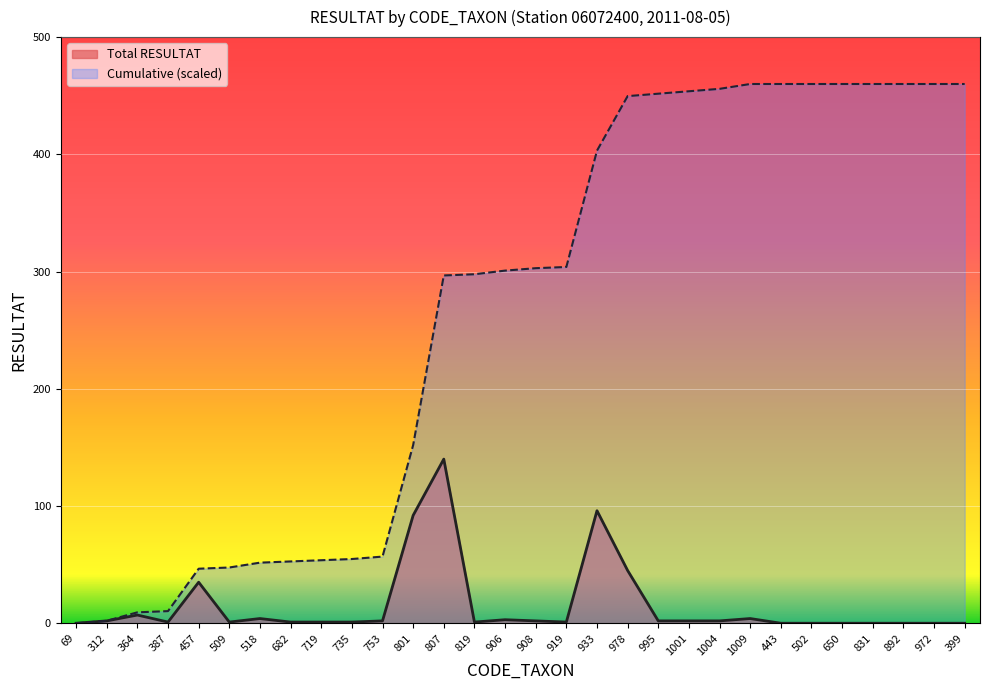

At which category does the chart reach its peak across all series?

1009